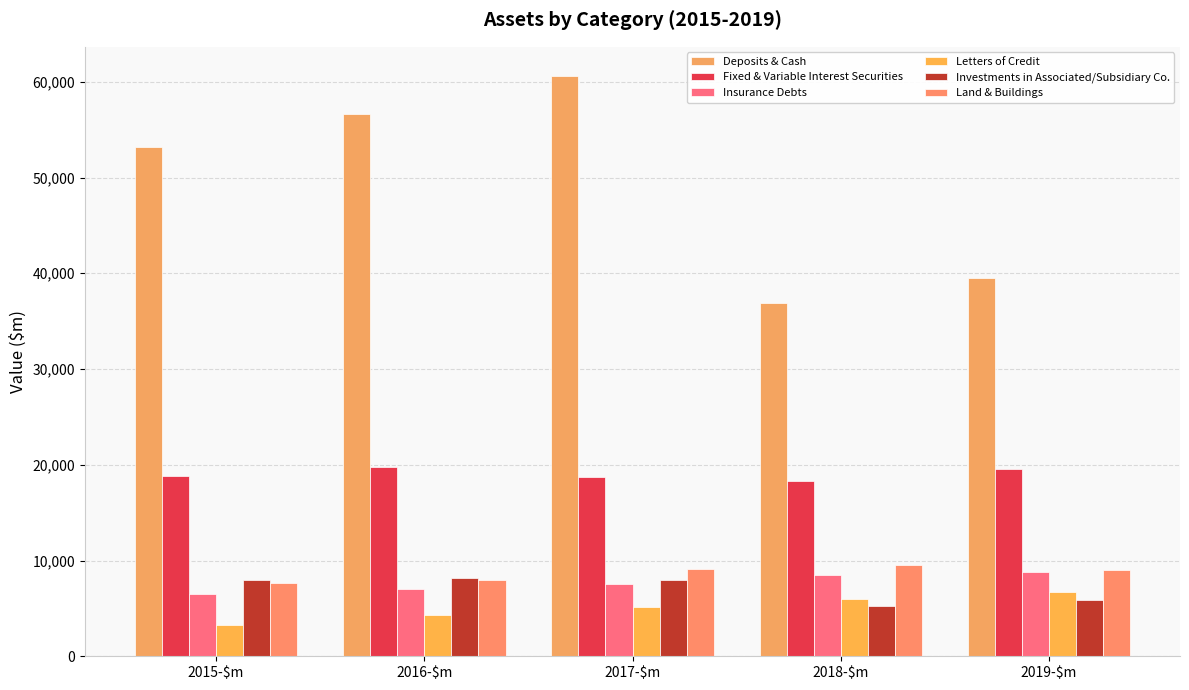

Are the bars grouped side by side (vs. stacked)?

Yes